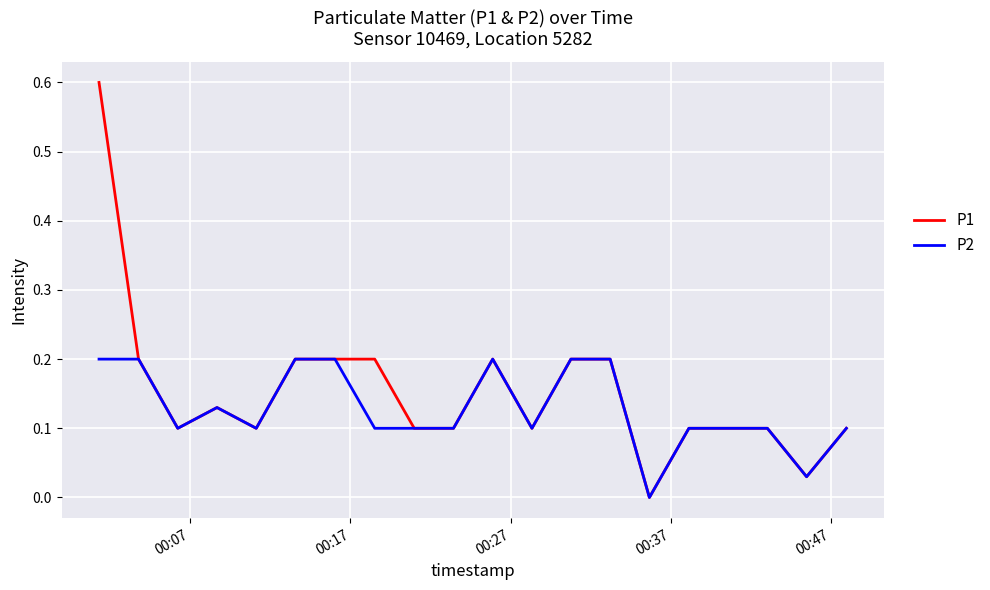

What is the maximum value shown in the chart?

0.6